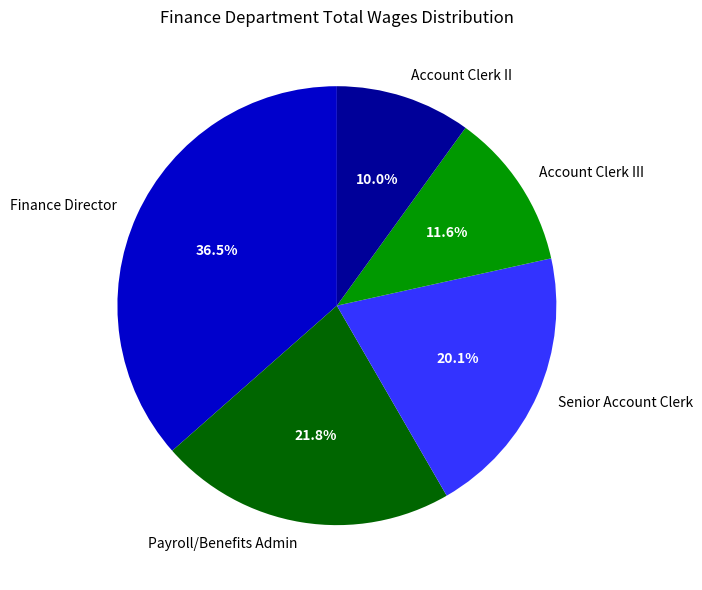

Does Payroll/Benefits Admin represent more than half of the total?

No